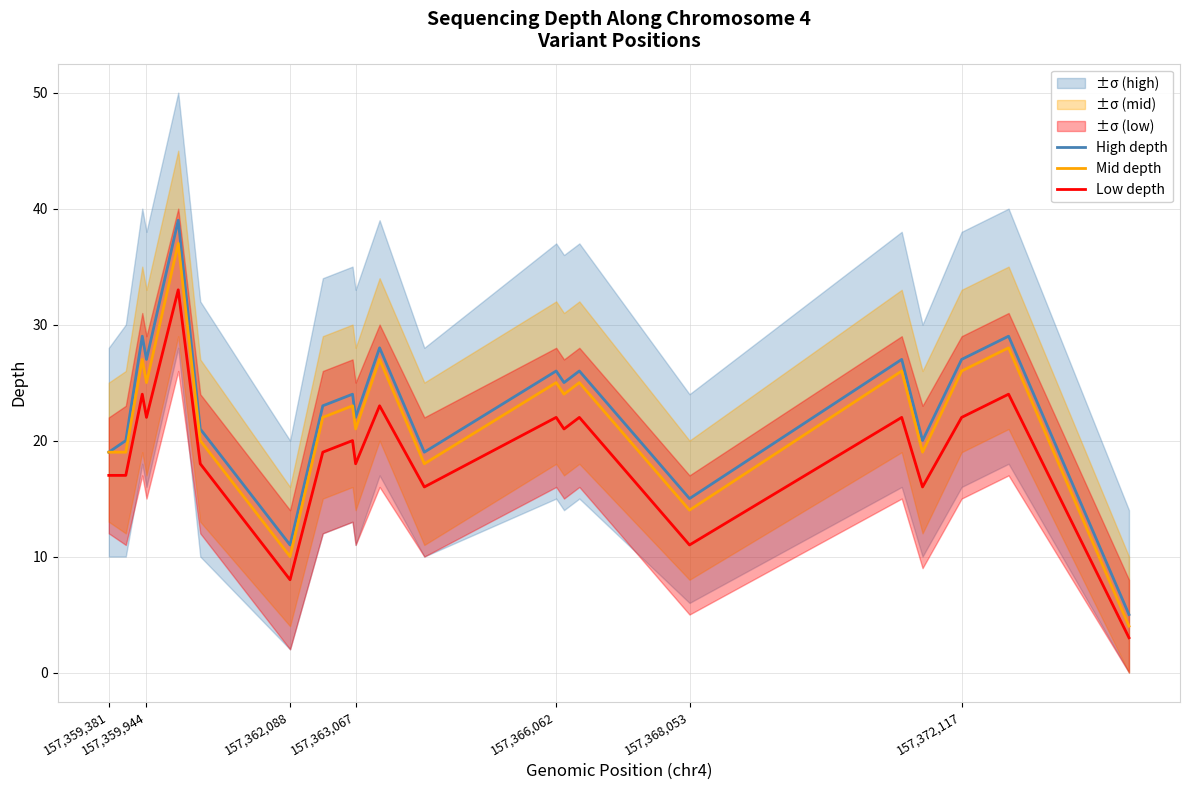

True or false: High depth has a value of 44 at 157,359,944.

False